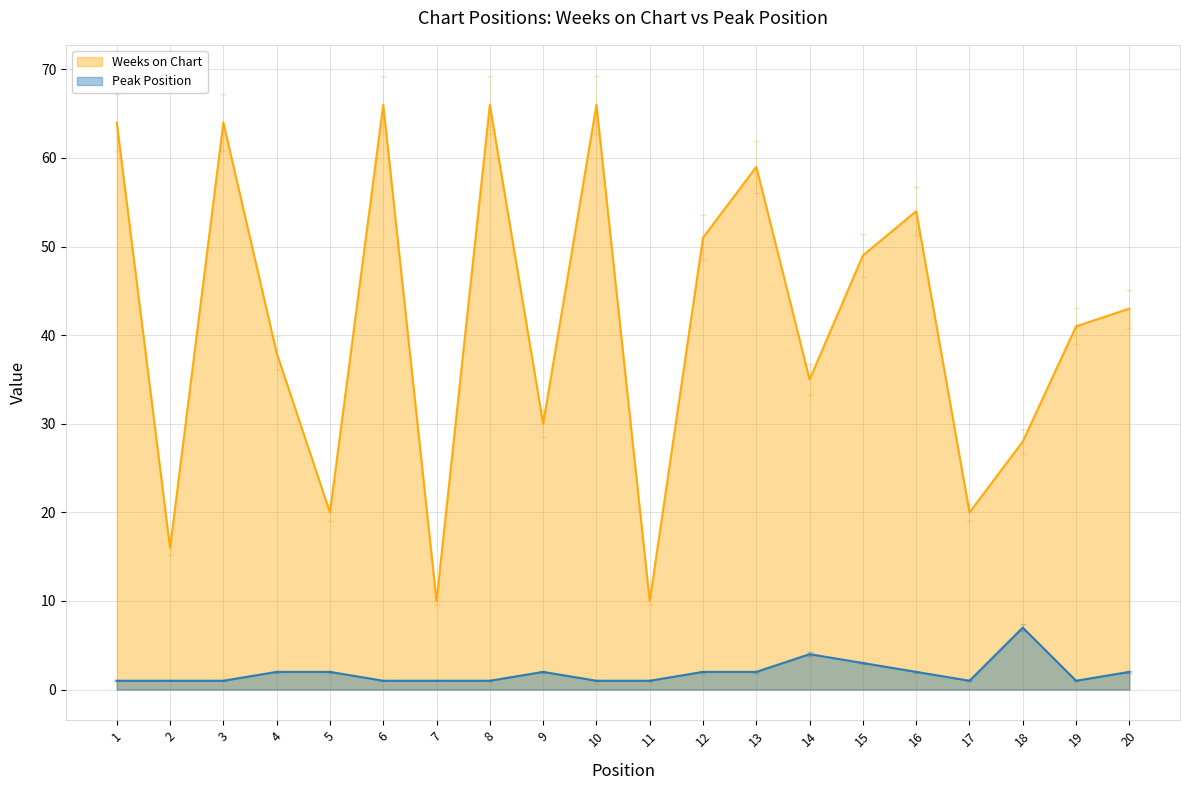

Which series has the largest range (max minus min)?

Weeks on Chart